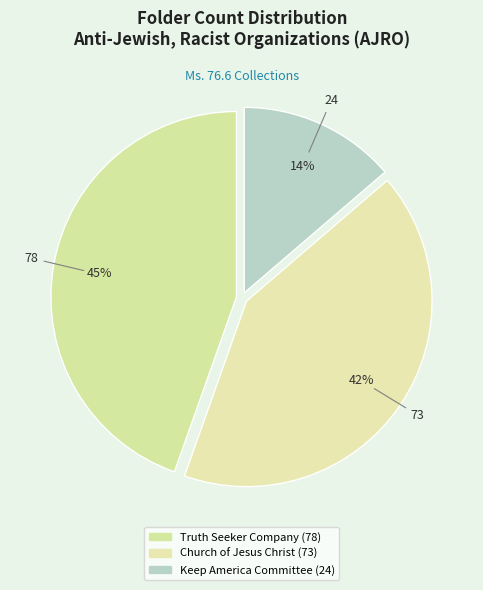

How many slices are in this pie chart?

3